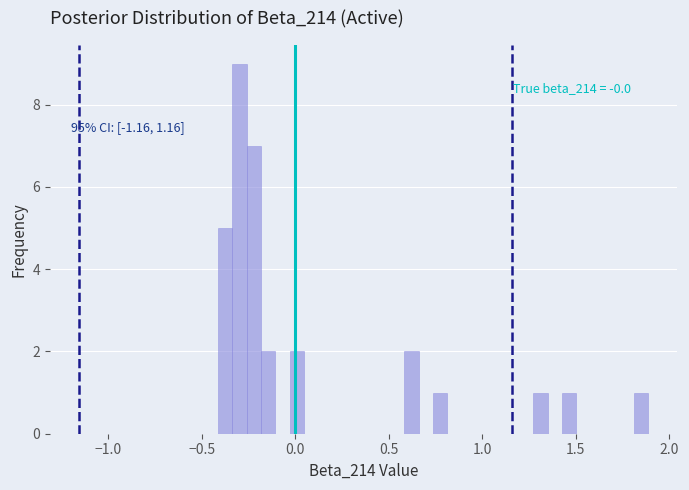

Around what value on the x-axis is the tallest bar? Give the approximate position of its centre, as read against the axis.

-0.30